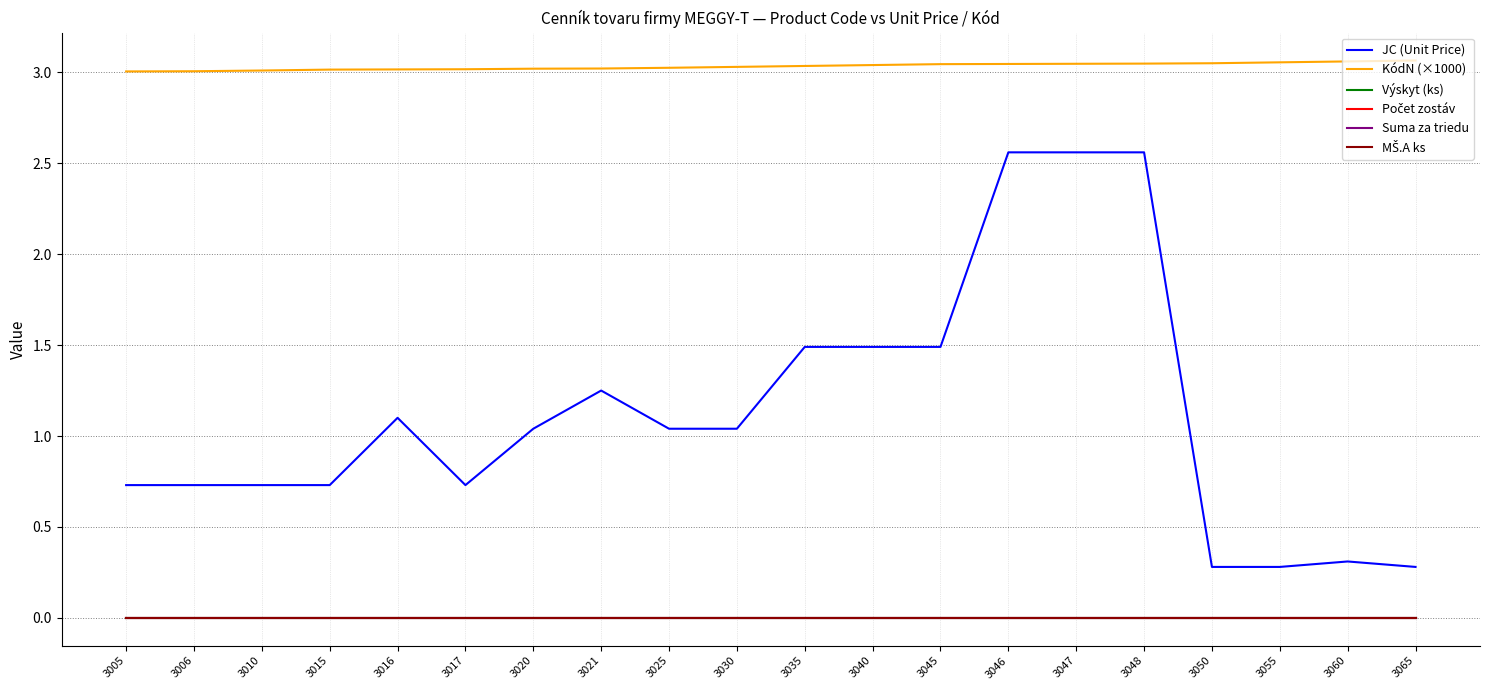

Rank the series by their maximum value, from highest to lowest.

KódN (×1000), JC (Unit Price), Výskyt (ks), Počet zostáv, Suma za triedu, MŠ.A ks